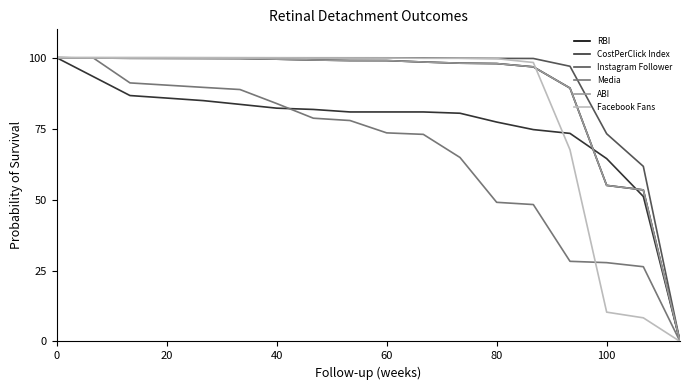

Reading left to right, list all the values displayed in this chart.

RBI: 100.0	99.9	99.8	99.8	99.8	99.7	99.5	99.2	99.0	99.0	98.5	98.1	97.9	96.8	89.3	55.0	53.4	0.0
CostPerClick Index: 100.0	93.3	86.7	85.8	84.9	83.6	82.2	81.8	80.9	80.9	80.9	80.4	77.3	74.7	73.3	64.4	51.1	0.0
Instagram Follower: 100.0	100.0	100.0	100.0	100.0	100.0	100.0	100.0	100.0	100.0	99.9	99.8	99.8	99.7	97.0	73.2	61.7	0.0
Media: 100.0	99.9	91.1	90.3	89.5	88.8	83.8	78.7	77.9	73.5	73.0	64.8	49.0	48.2	28.2	27.8	26.3	0.0
ABI: 100.0	99.9	99.8	99.8	99.8	99.7	99.5	99.2	99.0	99.0	98.5	98.1	97.9	96.8	89.3	55.0	53.4	0.0
Facebook Fans: 100.0	100.0	100.0	100.0	100.0	99.9	99.9	99.9	99.9	99.9	99.8	99.8	99.7	98.3	67.5	10.3	8.3	0.0